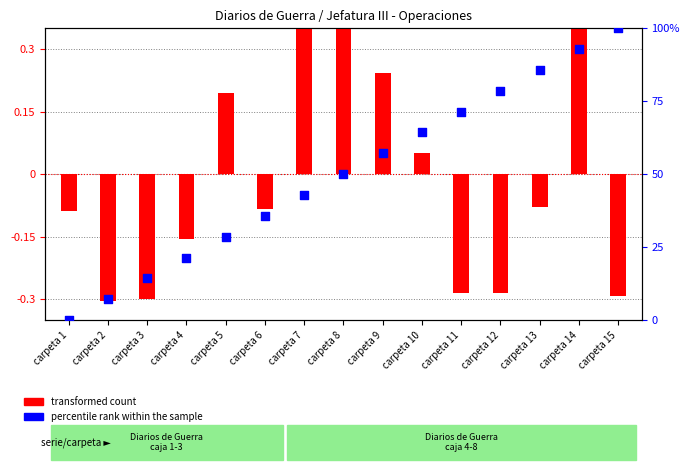

Between carpeta 6 and carpeta 8, which is larger?

carpeta 8